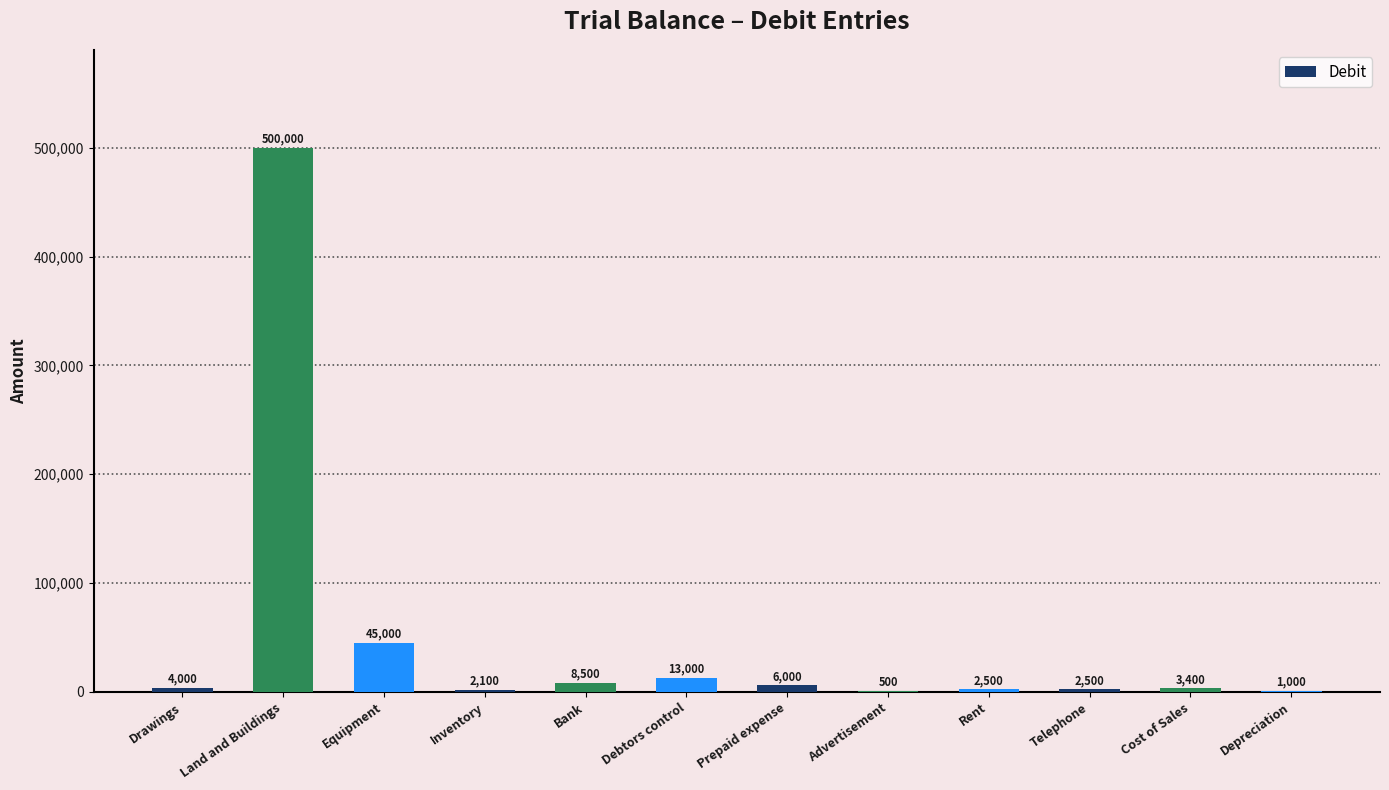

What is the ratio of the value at Equipment to the value at Debtors control?

3.5